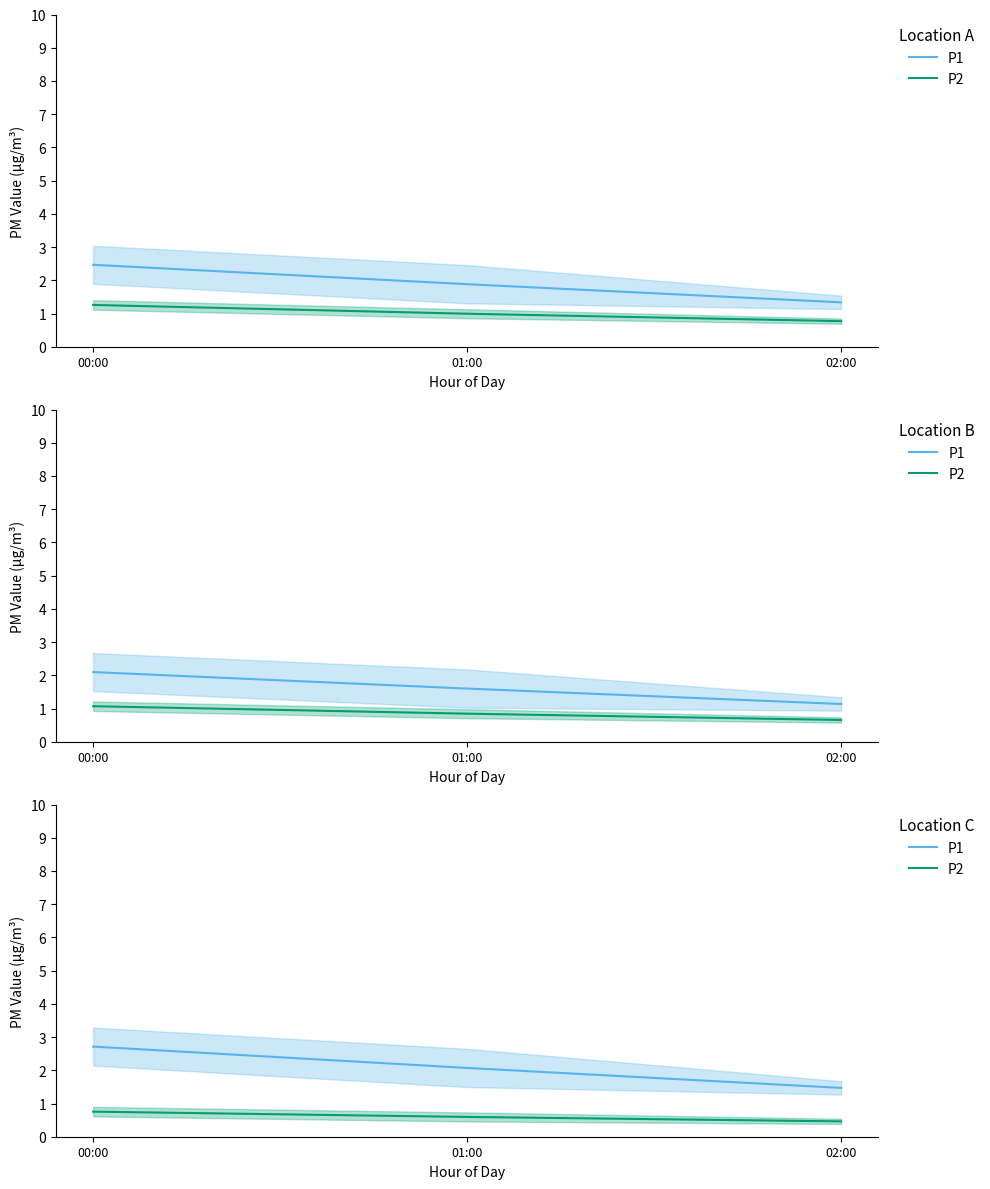

How many lines are shown in the chart?

2